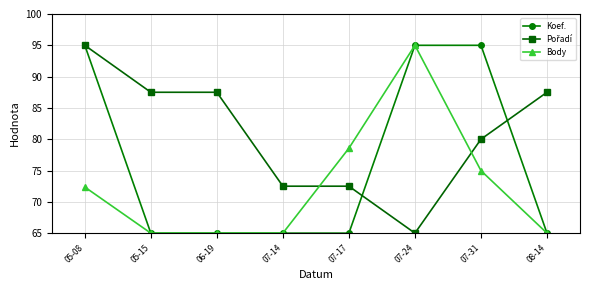

How many values in the Body series are below 72?

4